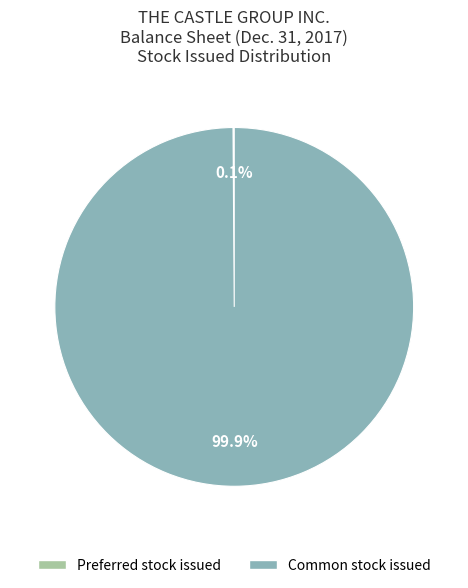

What is the largest slice in the pie chart?

Common stock issued